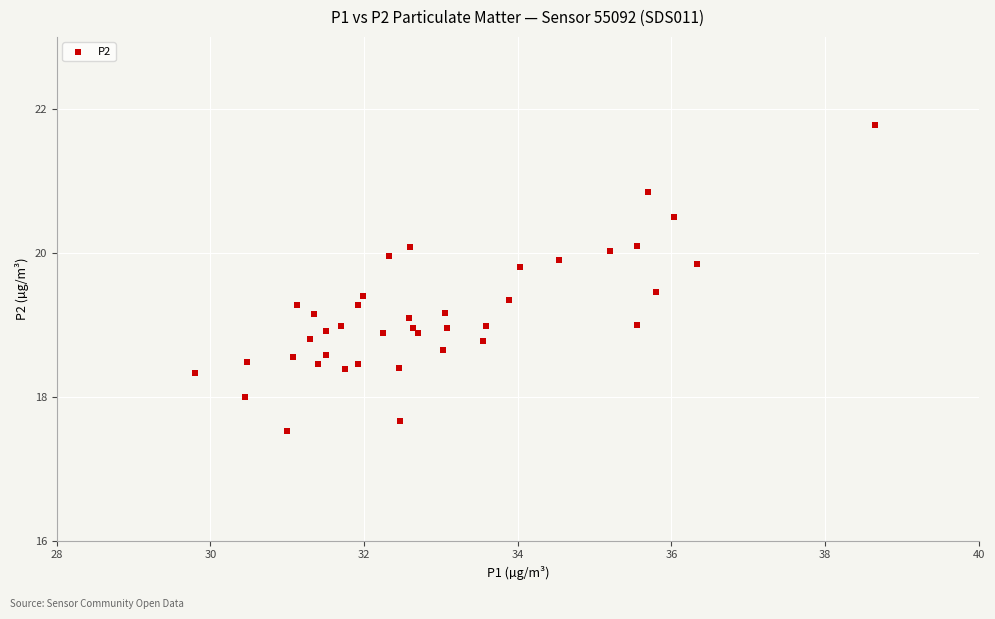

What is the range of X values (max minus min)?

8.8